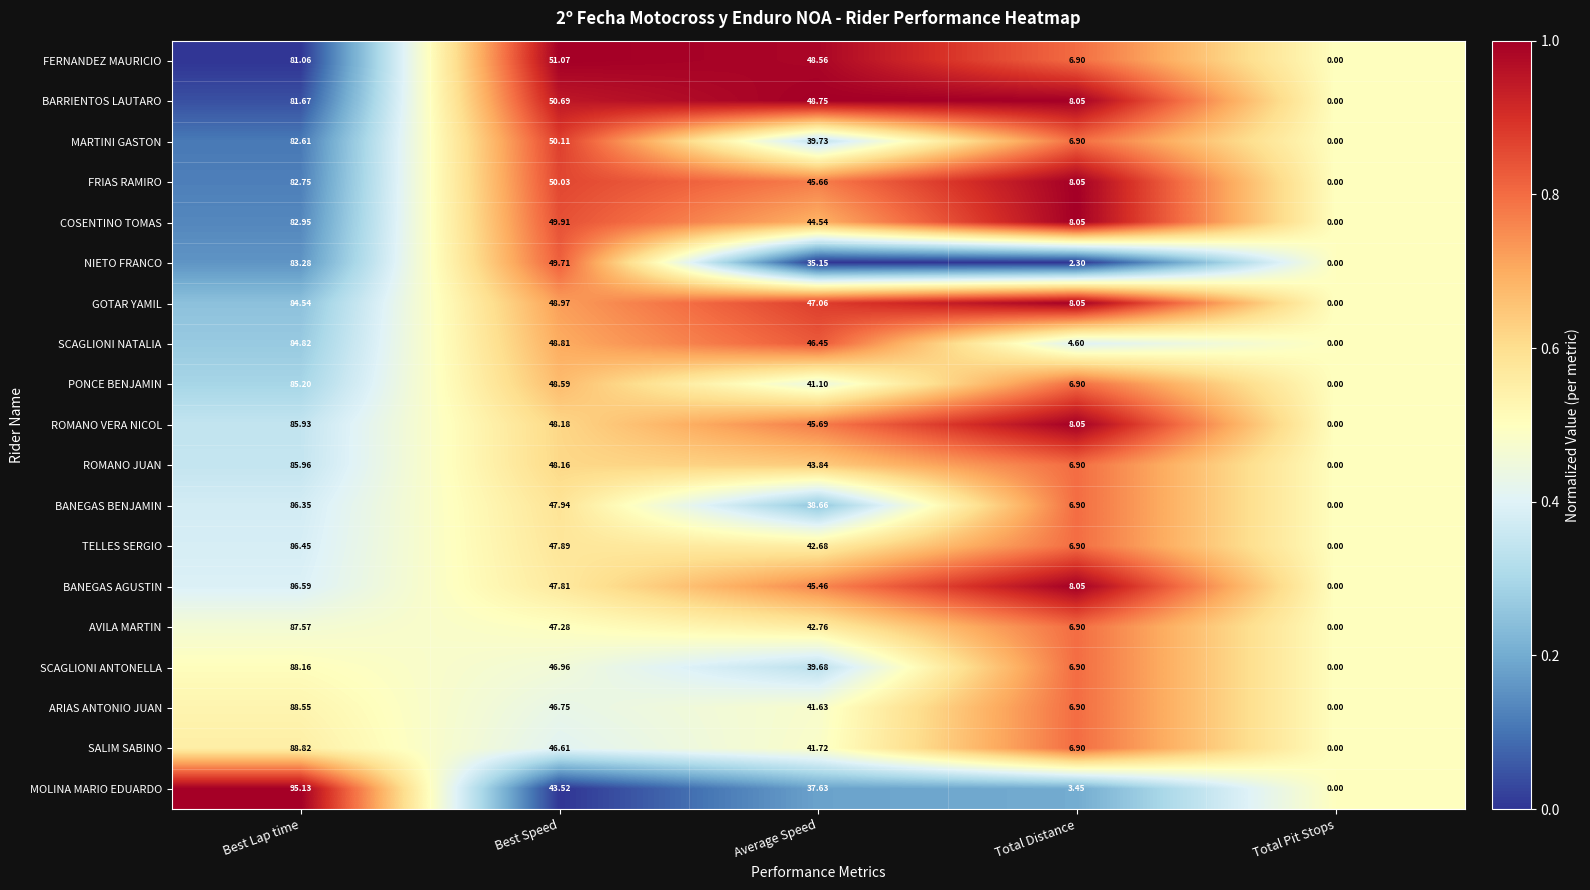

Count the number of categories in the chart.

5